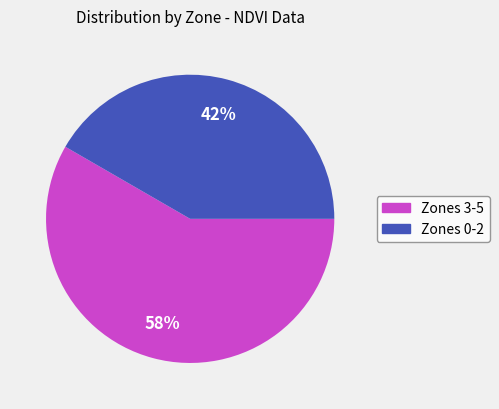

How many segments does this pie chart have?

2